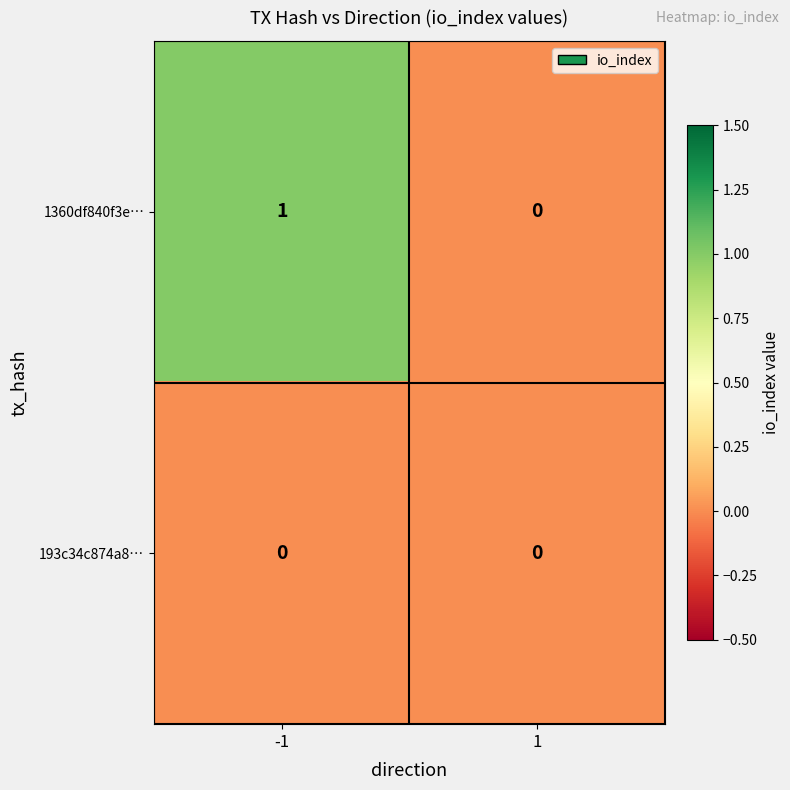

Is the value of 1360df840f3e… at -1 greater than the value of 193c34c874a8… at -1?

Yes